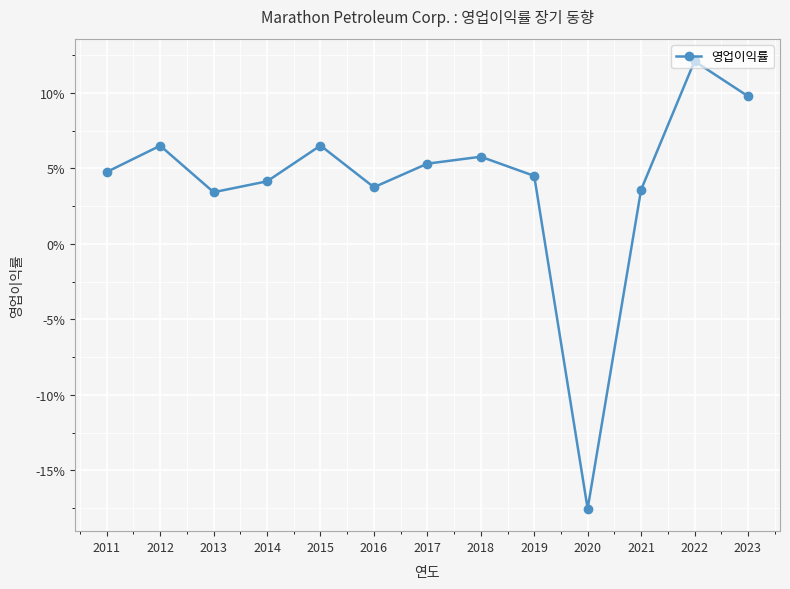

Rank the categories by value from highest to lowest.

2022, 2023, 2015, 2012, 2018, 2017, 2011, 2019, 2014, 2016, 2021, 2013, 2020